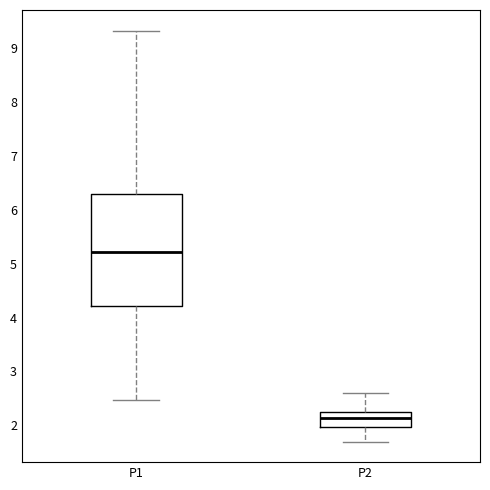

Reading left to right, transcribe this box plot: for each box, give where its median line is, the range the box spans, and where its two whiskers end, as read against the y-axis. The values are not printed on the chart, so give them approximately, as read against the axis.

P1: median 5.2, box 4.2 to 6.3, whiskers 2.5 to 9.3
P2: median 2.1, box 2.0 to 2.2, whiskers 1.7 to 2.6